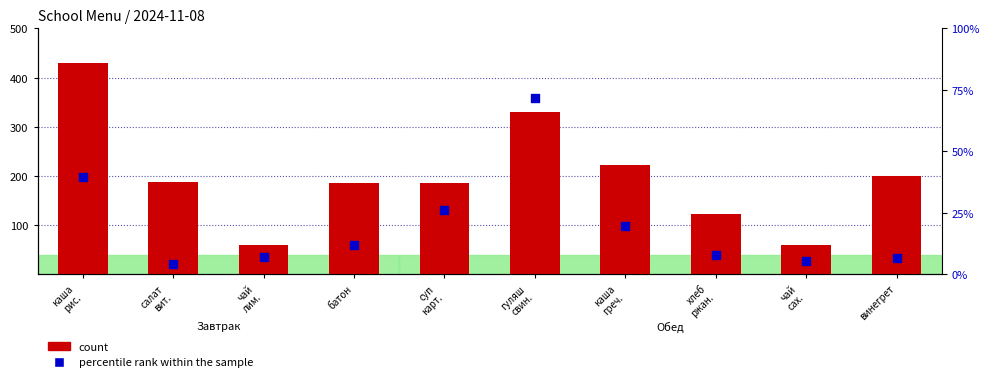

Which series has the widest spread of Y values?

count